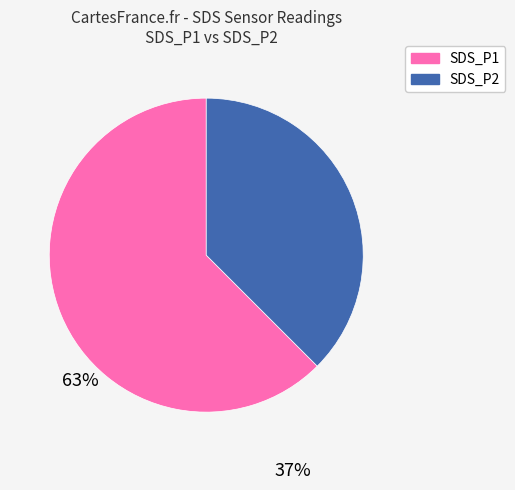

Combined, do SDS_P2 and SDS_P1 account for over 50%?

Yes